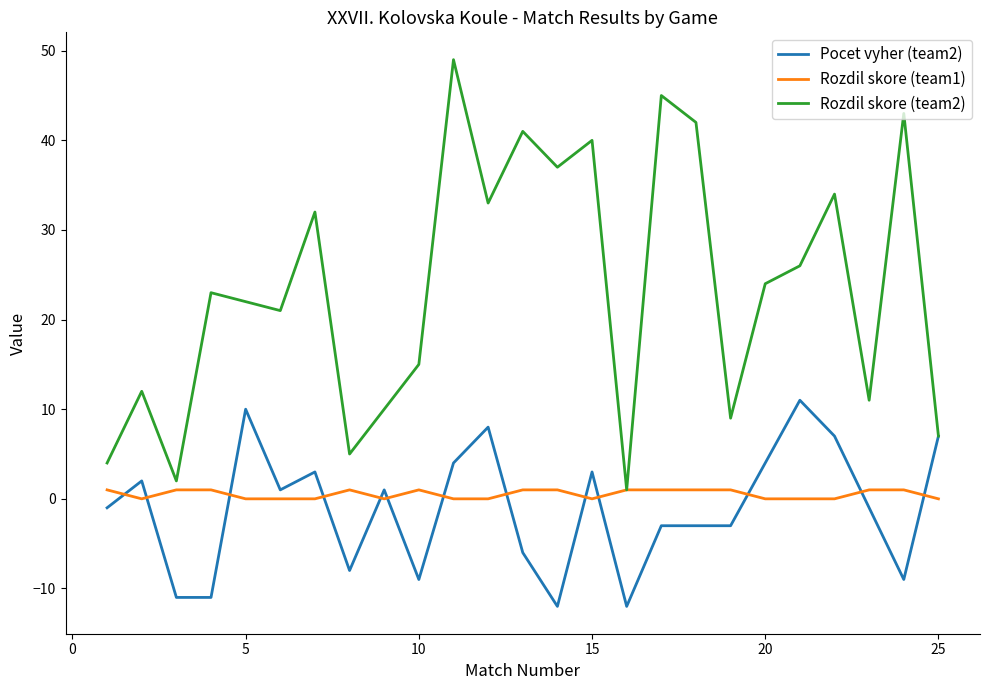

What is the lowest value of the Rozdil skore (team2) series?

1